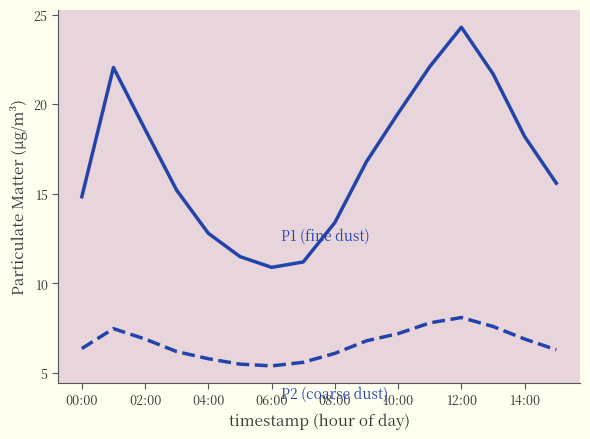

How many lines are shown in the chart?

2